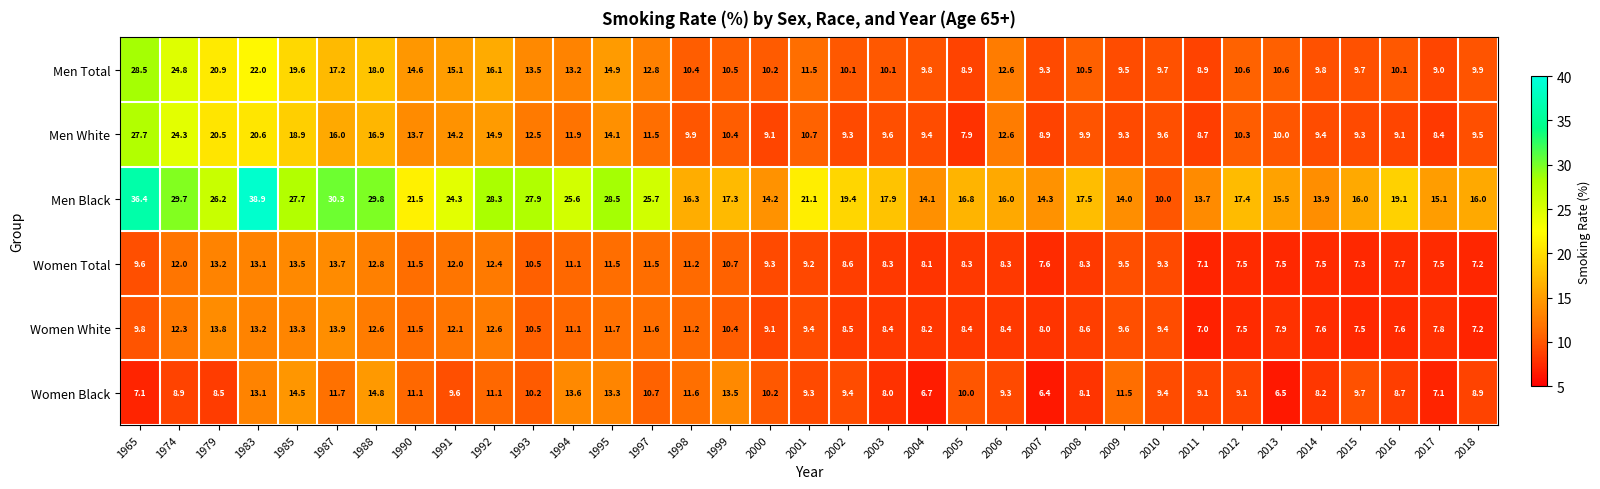

At which label does Women Total first exceed 9?

1965